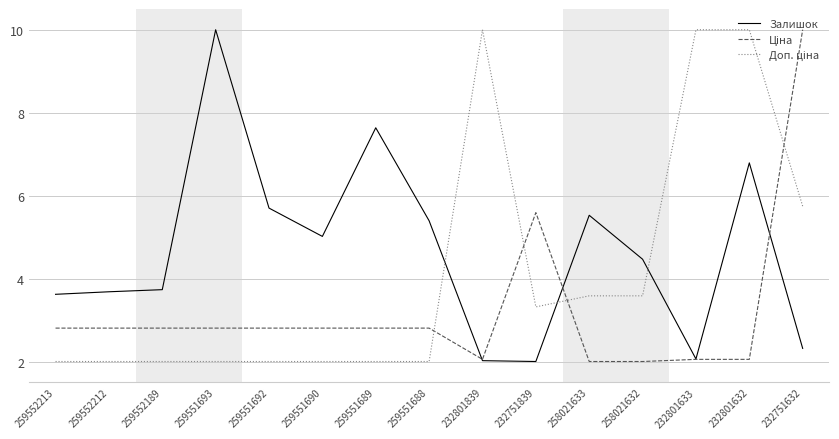

Where does the Залишок series first go above 4?

259551693